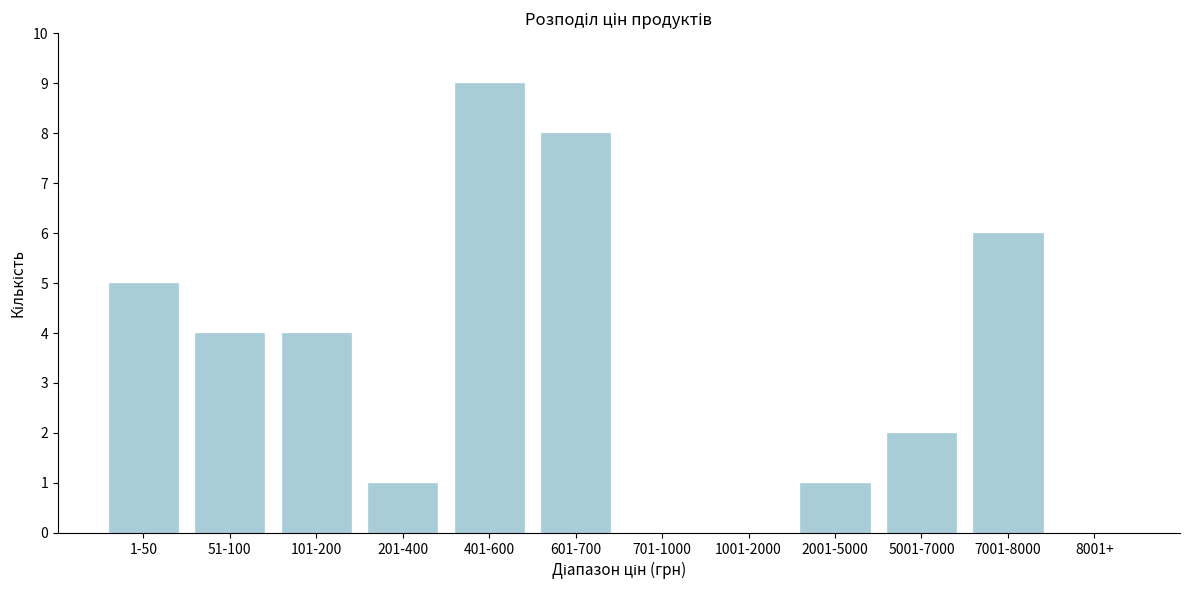

Reading left to right, what are all the values shown in this chart?

1-50=5	51-100=4	101-200=4	201-400=1	401-600=9	601-700=8	701-1000=0	1001-2000=0	2001-5000=1	5001-7000=2	7001-8000=6	8001+=0